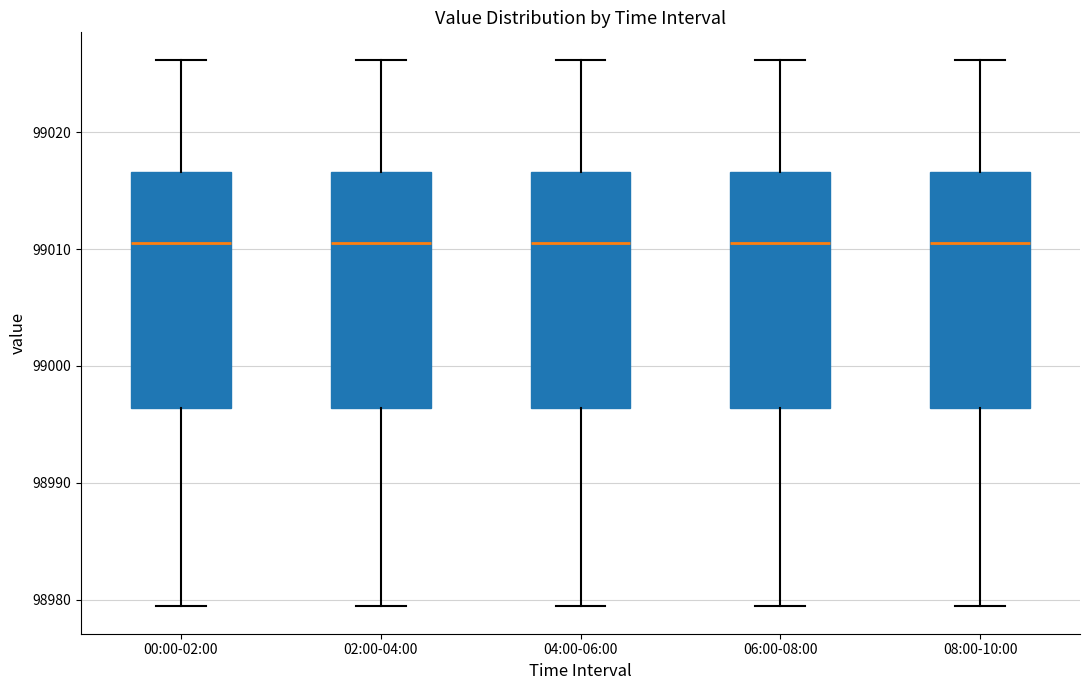

Reading left to right, transcribe this box plot: for each box, give where its median line is, the range the box spans, and where its two whiskers end, as read against the y-axis. The values are not printed on the chart, so give them approximately, as read against the axis.

00:00-02:00: median 99011, box 98996 to 99017, whiskers 98979 to 99026
02:00-04:00: median 99011, box 98996 to 99017, whiskers 98979 to 99026
04:00-06:00: median 99011, box 98996 to 99017, whiskers 98979 to 99026
06:00-08:00: median 99011, box 98996 to 99017, whiskers 98979 to 99026
08:00-10:00: median 99011, box 98996 to 99017, whiskers 98979 to 99026